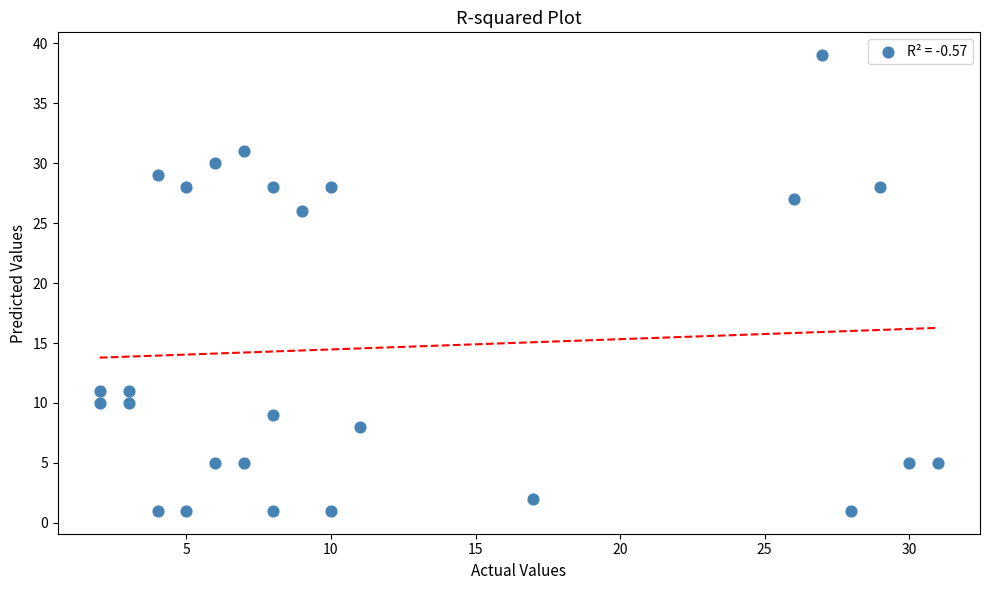

What is the range of Y values (max minus min)?

38